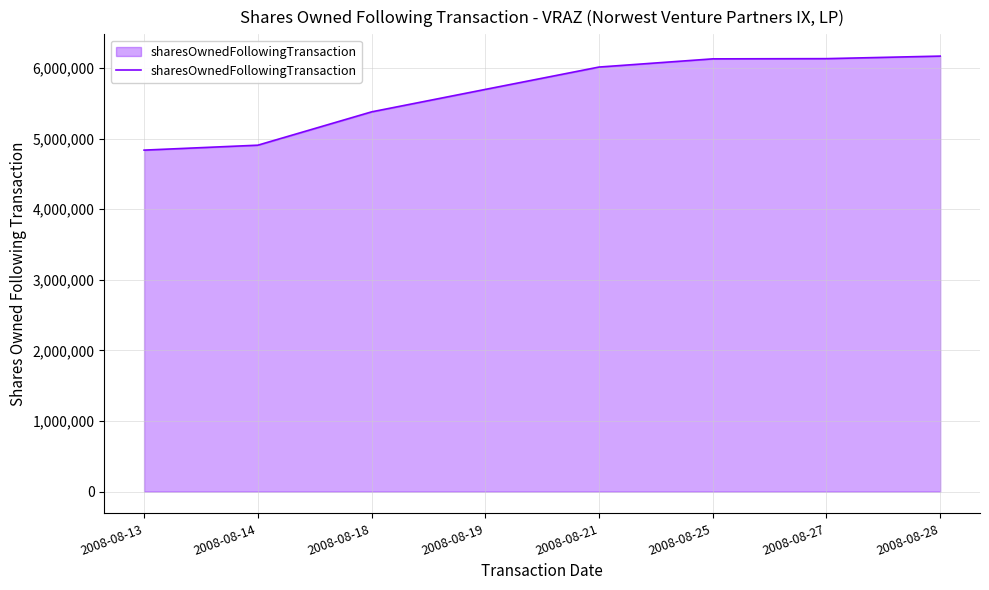

What is the ratio of the value at 2008-08-25 to the value at 2008-08-27?

1.0